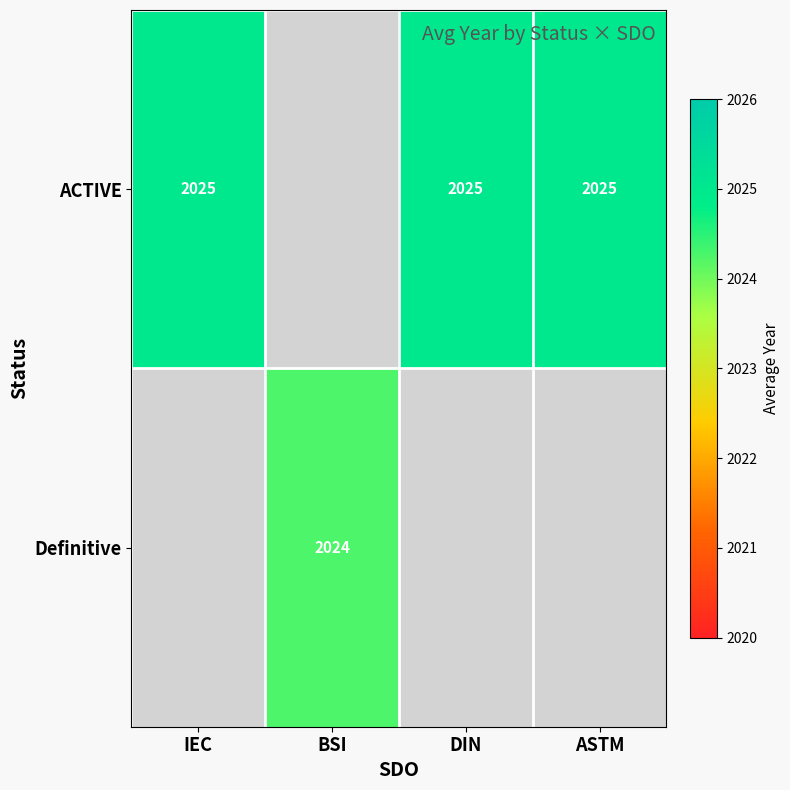

True or false: Definitive has a value of 2024 at BSI.

True